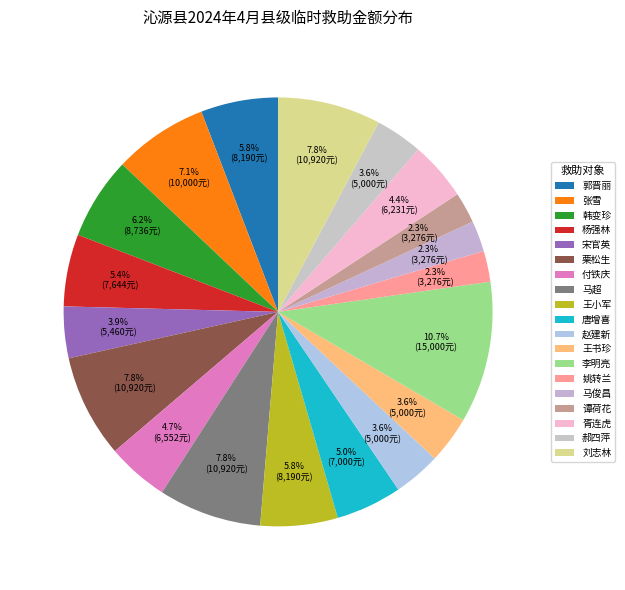

What percentage is NOT represented by 刘志林?

92.2%